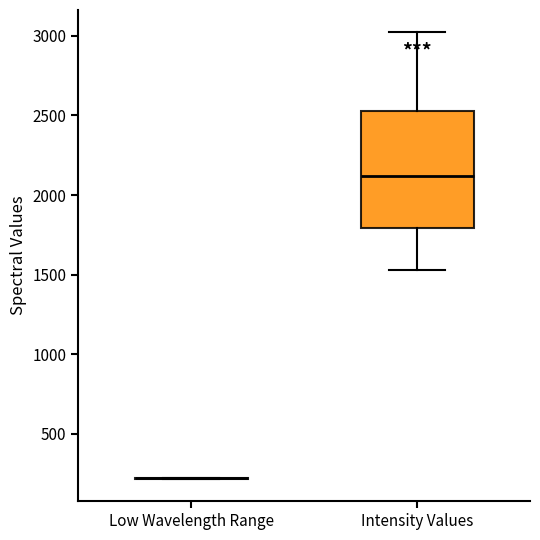

Which box is the tallest, from its lower edge to its upper edge?

Intensity Values